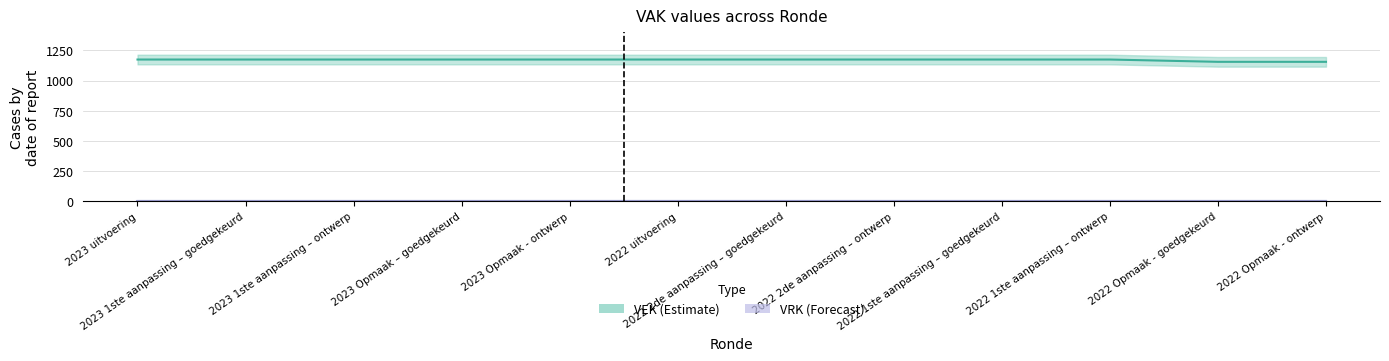

What is the smallest value displayed?

1156